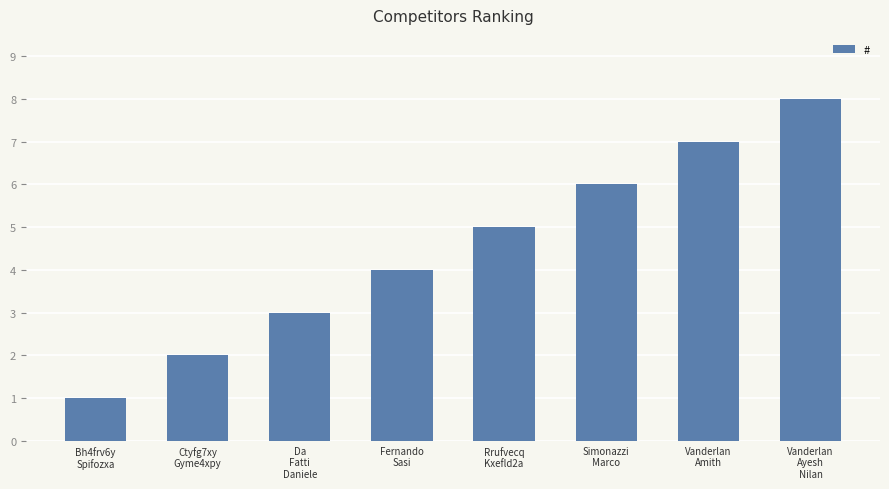

What is the difference between the maximum and minimum values?

7